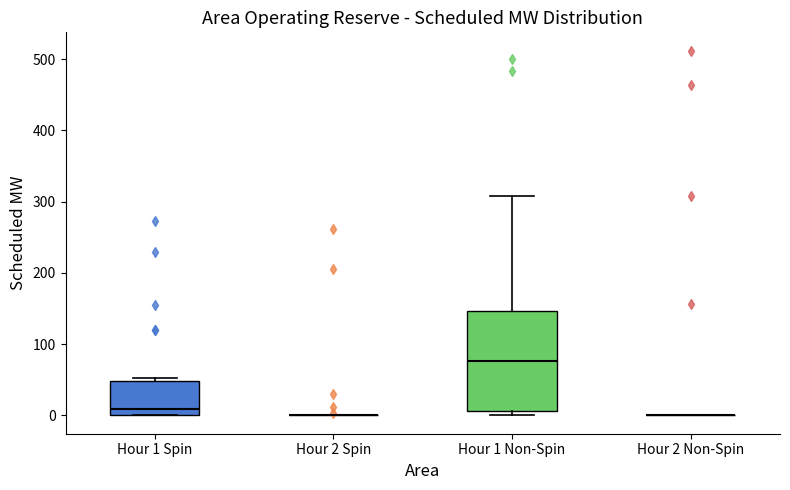

Reading left to right, read every box against the y-axis: the position of its median line, the range the box covers, and the ends of its whiskers. The values are not printed on the chart, so give them approximately, as read against the axis.

Hour 1 Spin: median 10, box 0 to 50, whiskers 0 to 50 (just above the box's upper edge)
Hour 2 Spin: box collapsed to a line at 0, whiskers 0 to 0
Hour 1 Non-Spin: median 80, box 10 to 150, whiskers 0 to 310
Hour 2 Non-Spin: box collapsed to a line at 0, whiskers 0 to 0